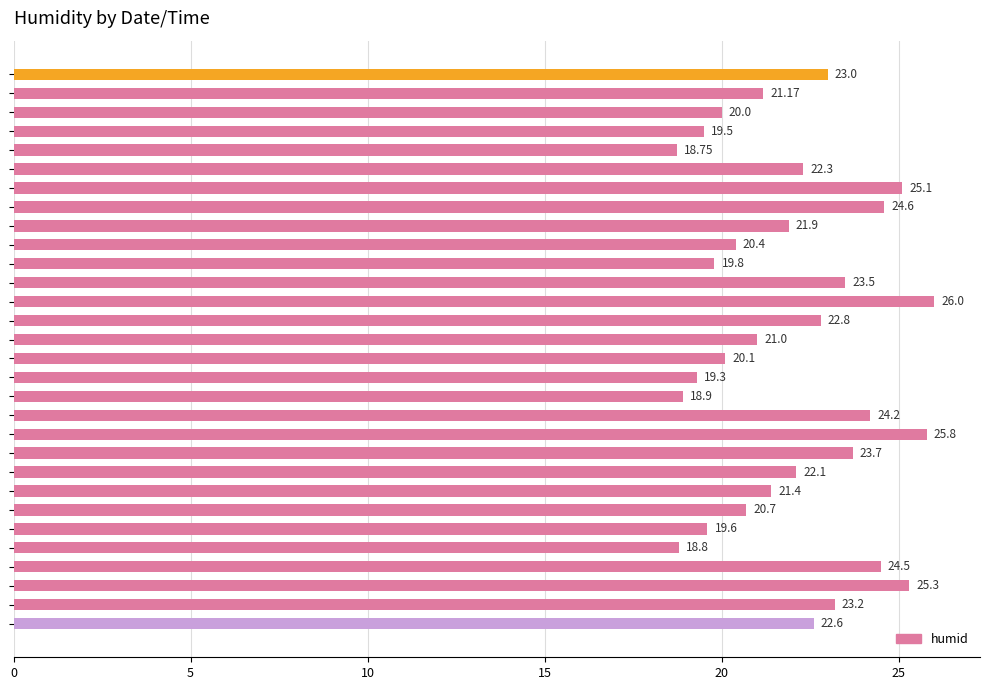

What is the average value?

22.0